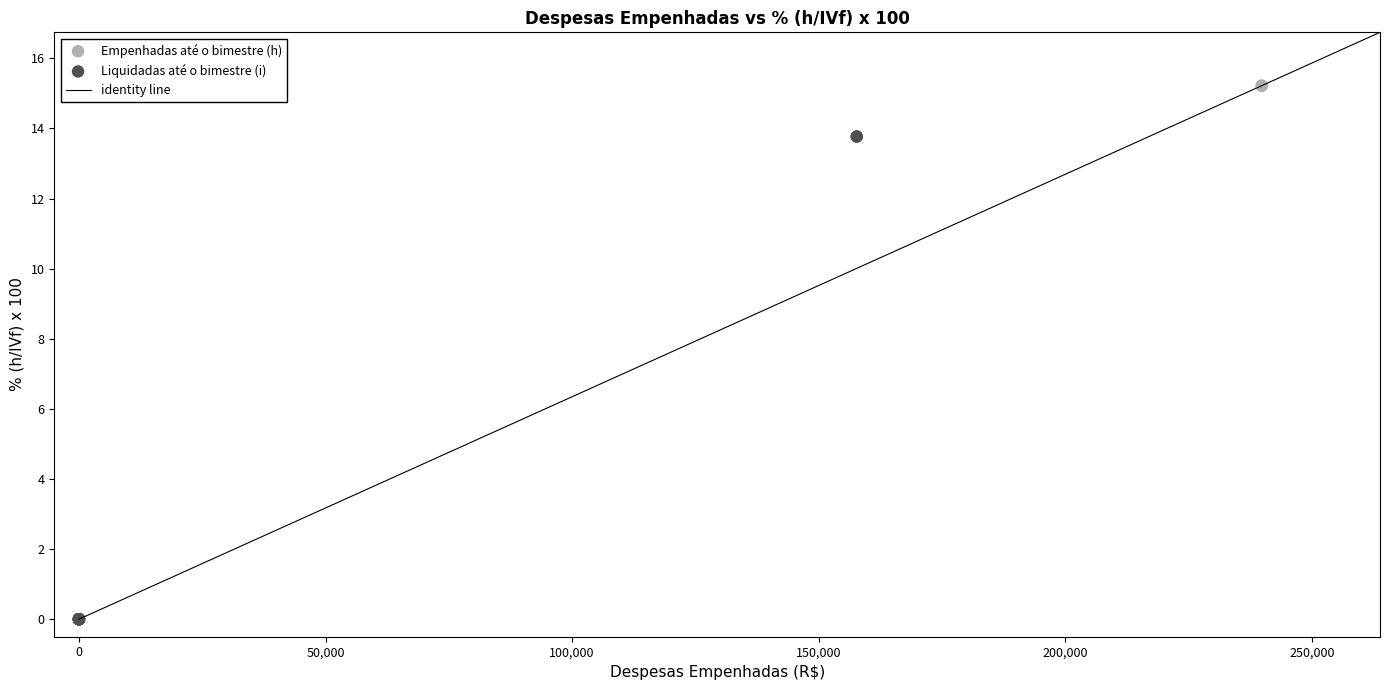

Which series has the widest spread of Y values?

Empenhadas até o bimestre (h)